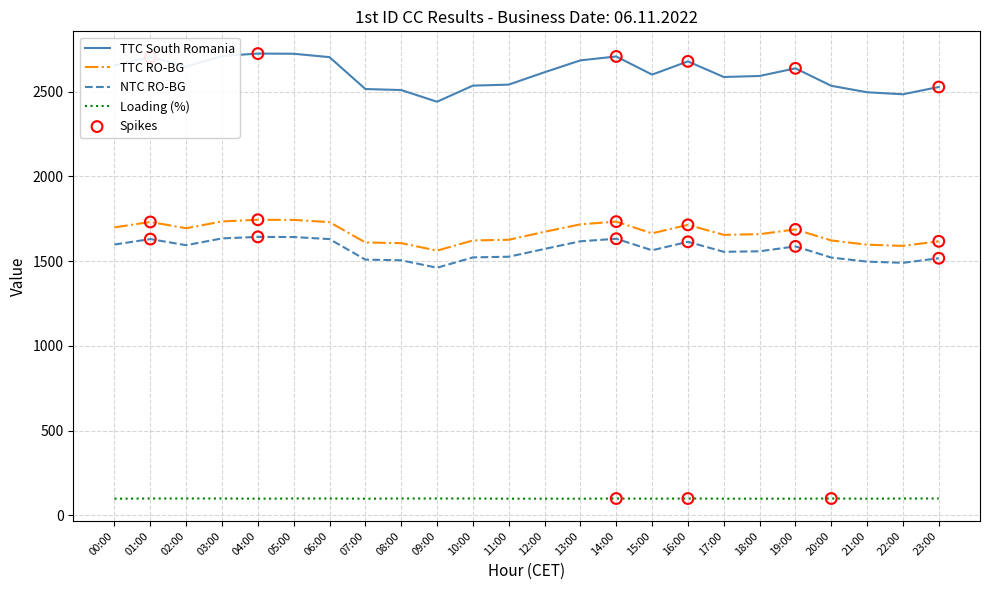

At how many categories does at least one series exceed 1497?

24